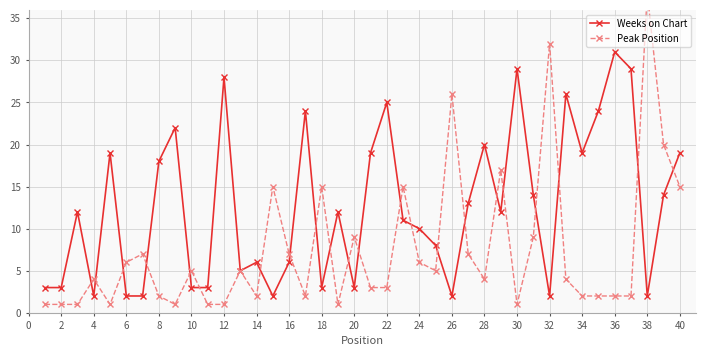

How many lines are shown in the chart?

2